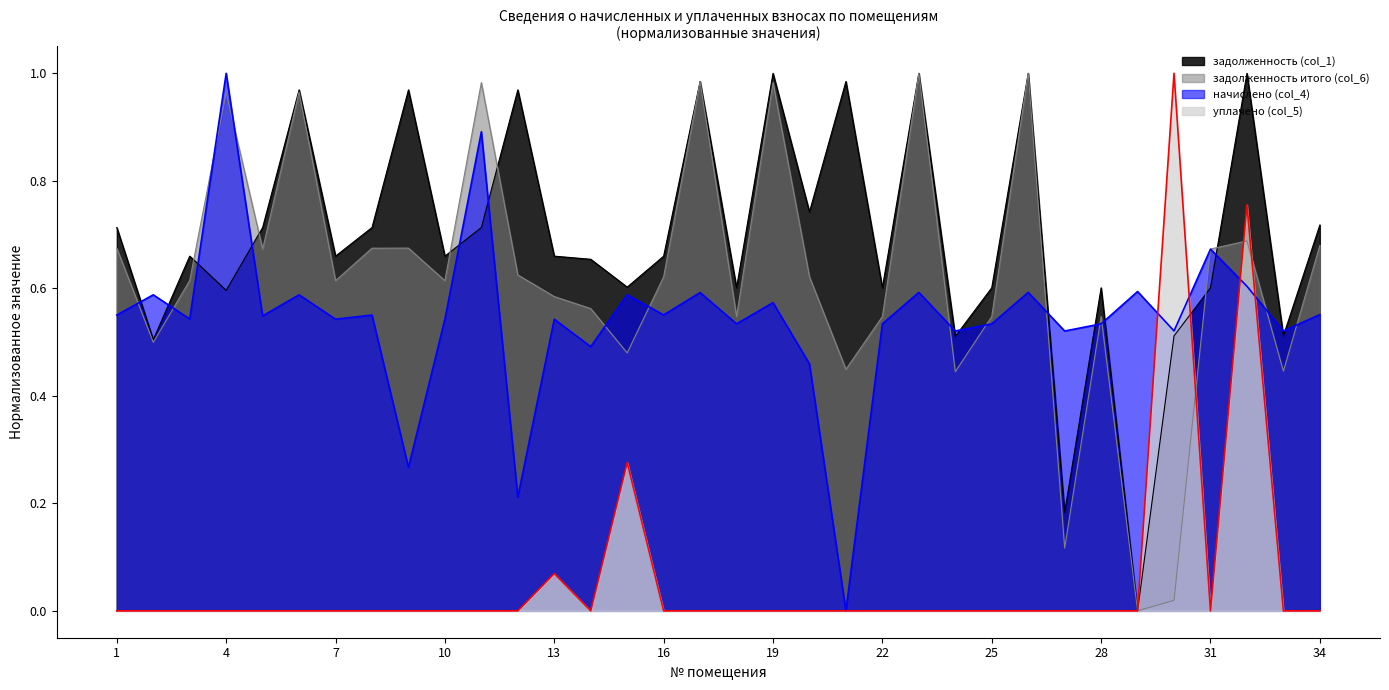

The value of уплачено (col_5) at 18 is -0.5. True or false?

False